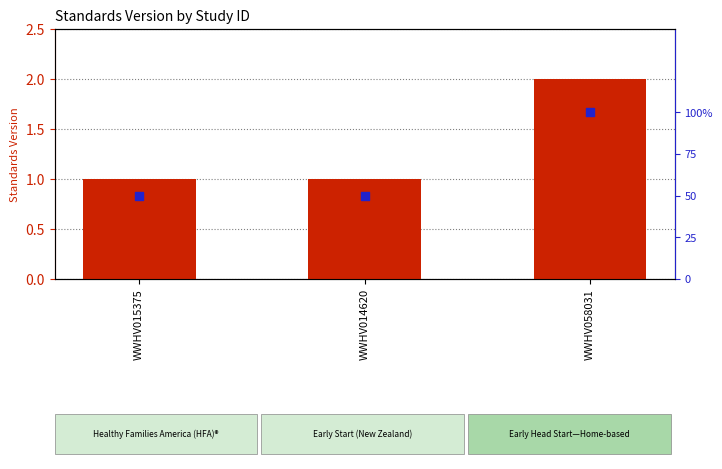

Is the value of percentile rank within the sample at WWHV058031 greater than the value of Standards Version at WWHV058031?

Yes